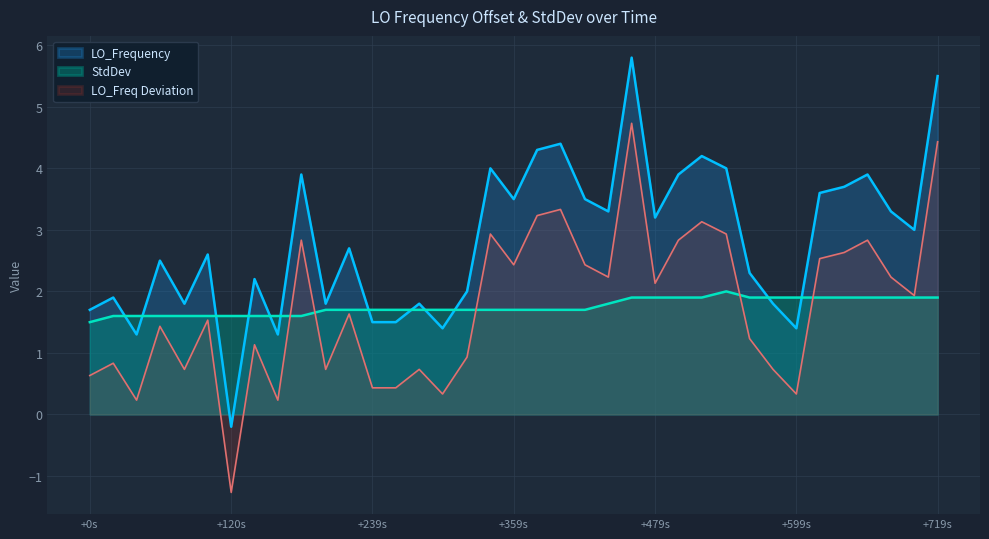

At how many categories does at least one series exceed 0?

37